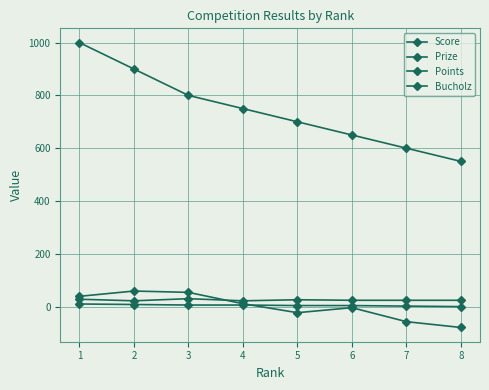

How many data points in Points are less than 6?

4